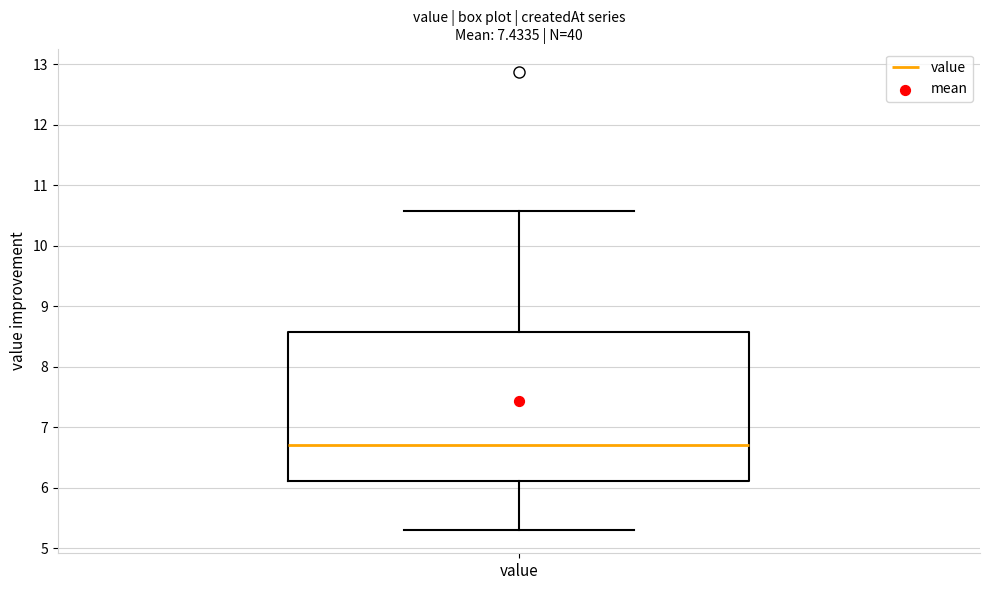

Transcribe this box plot: give where the median line is, the range the box spans, and where the two whiskers end, as read against the y-axis. The values are not printed on the chart, so give them approximately, as read against the axis.

median 6.7, box 6.1 to 8.6, whiskers 5.3 to 10.6